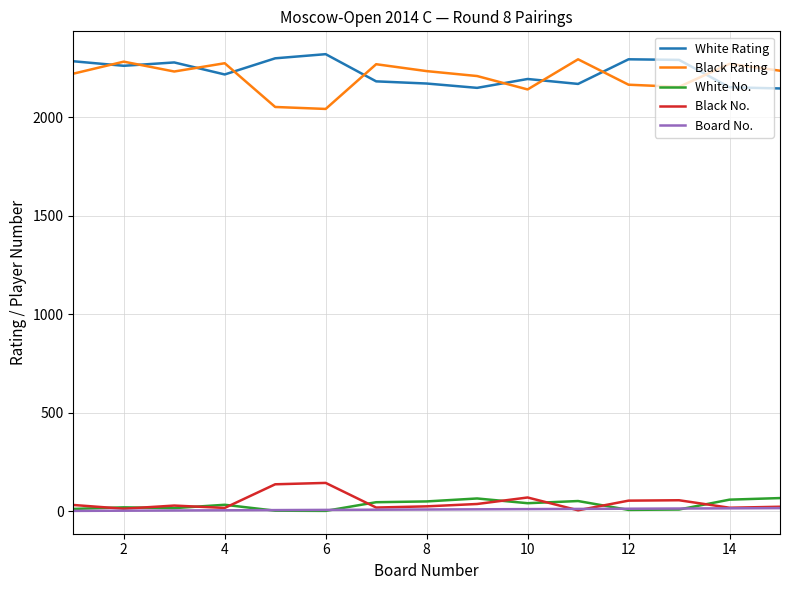

Does the chart display data point markers on the line(s)?

No